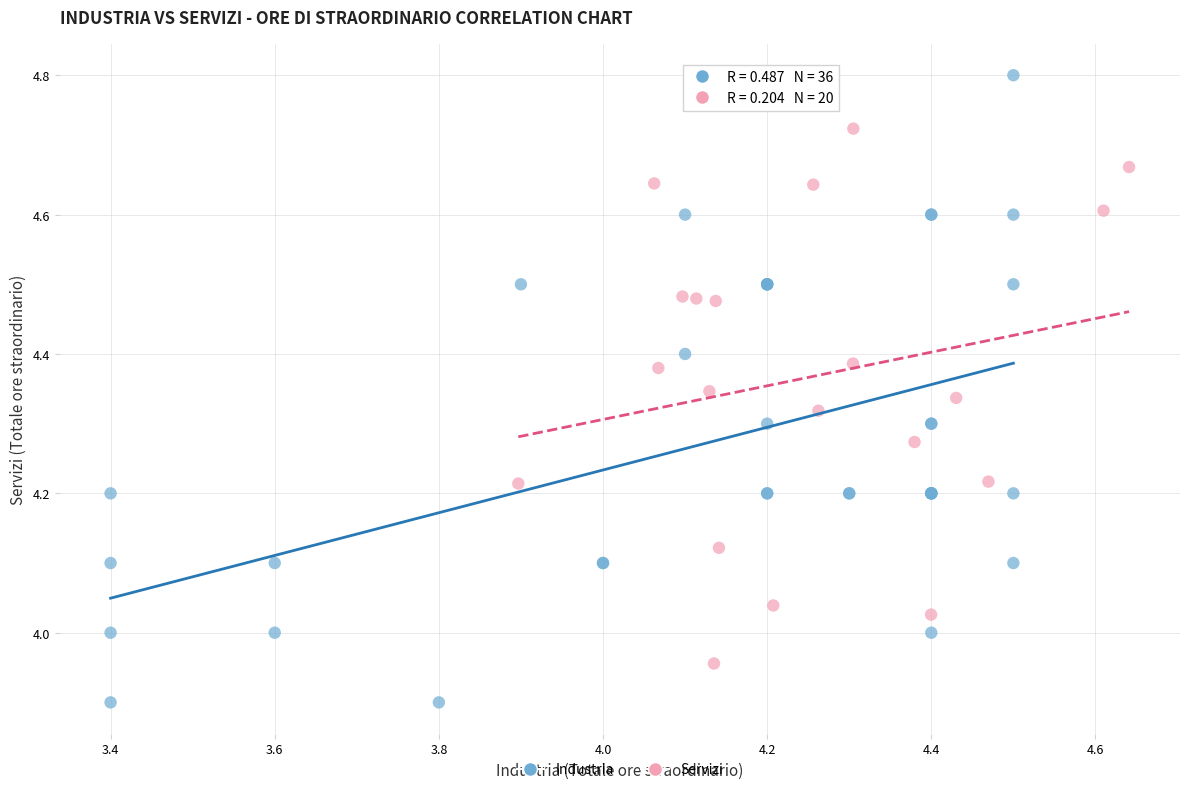

Which series has the largest Y range (max minus min)?

Industria